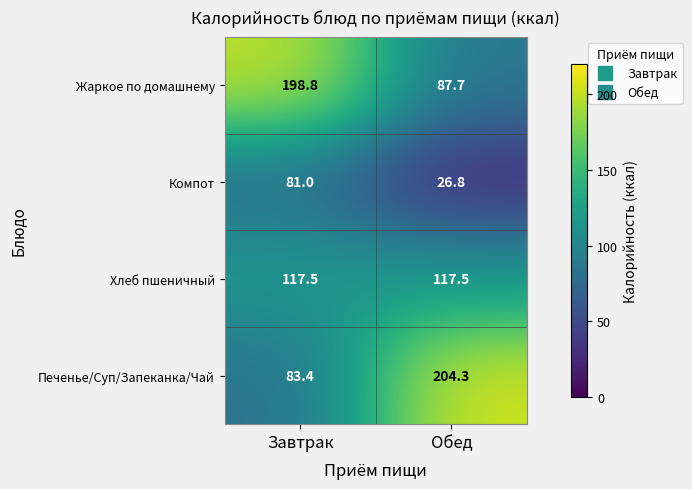

At which category does the chart reach its peak across all series?

Обед